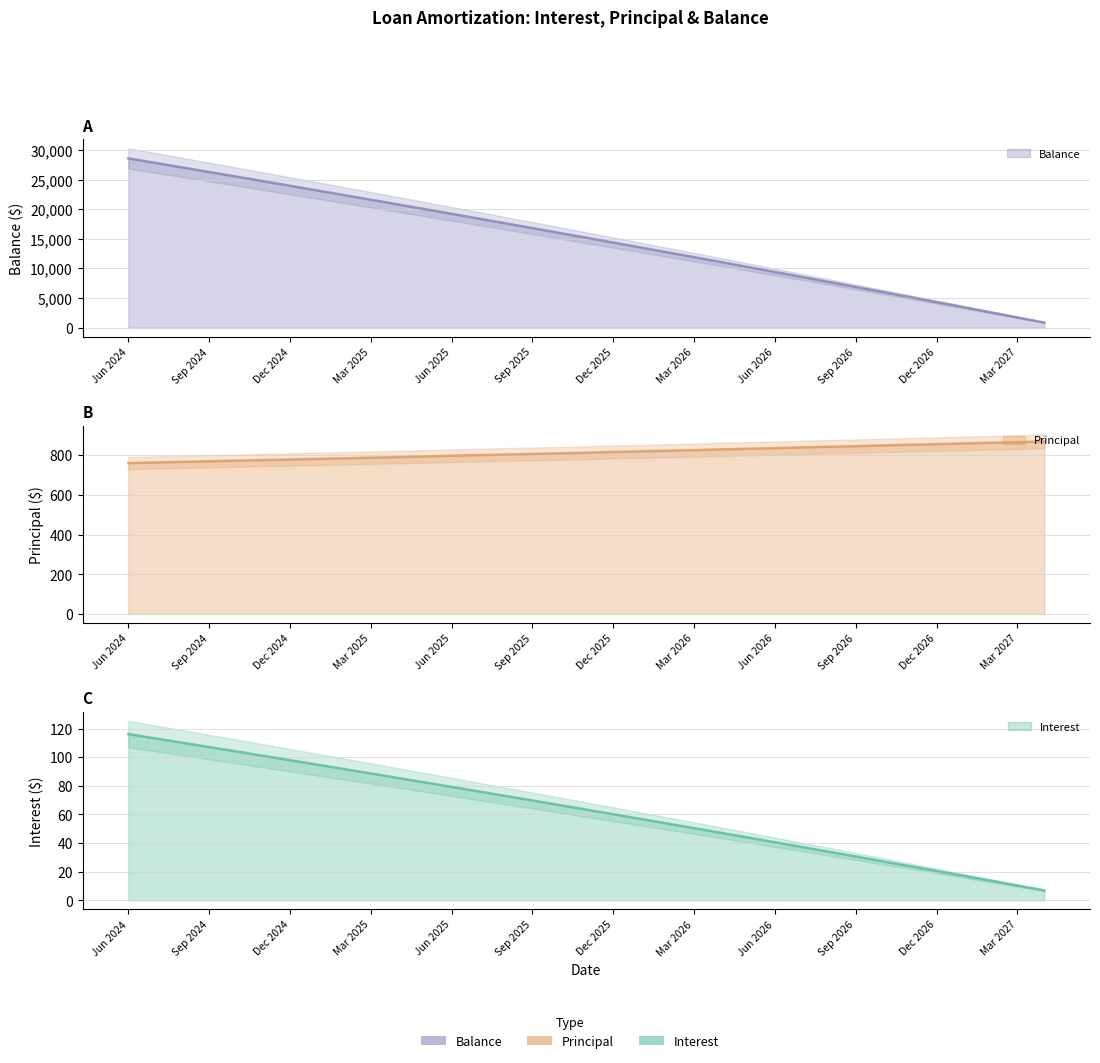

Which category has the lowest value across all series?

Apr 2027